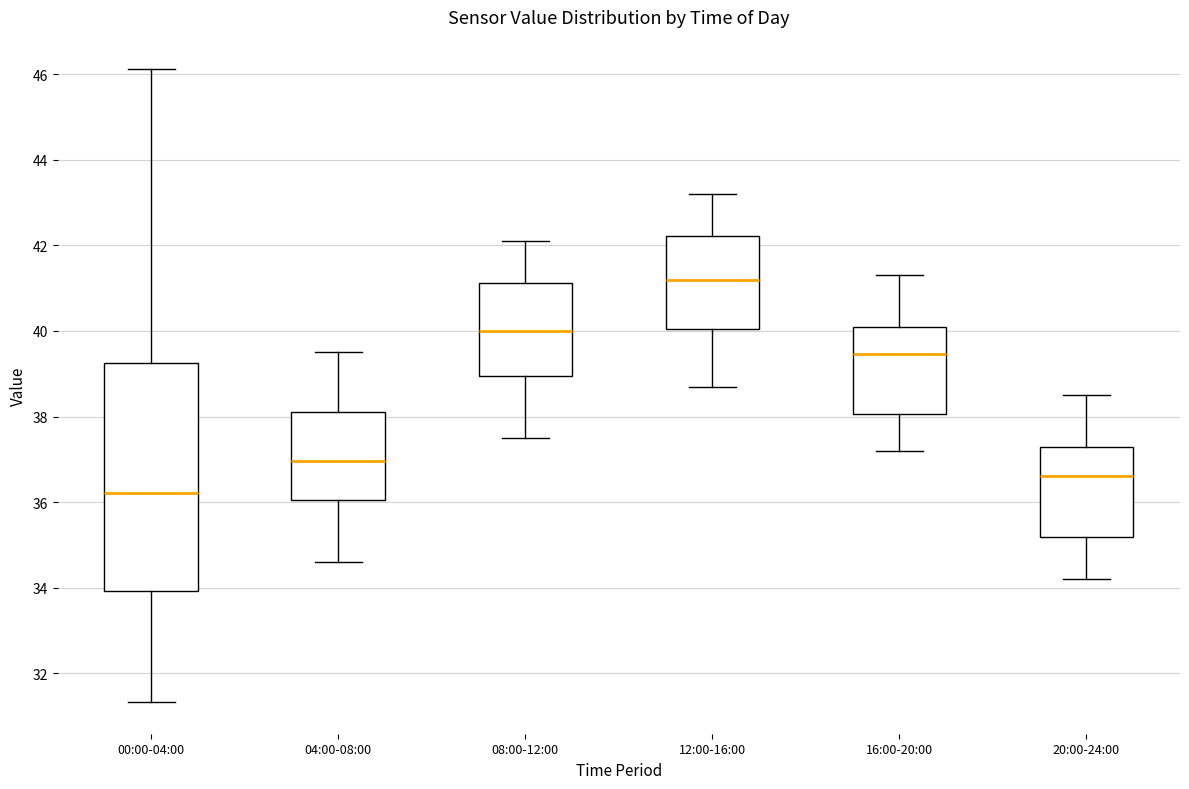

Which box has the highest median line?

12:00-16:00